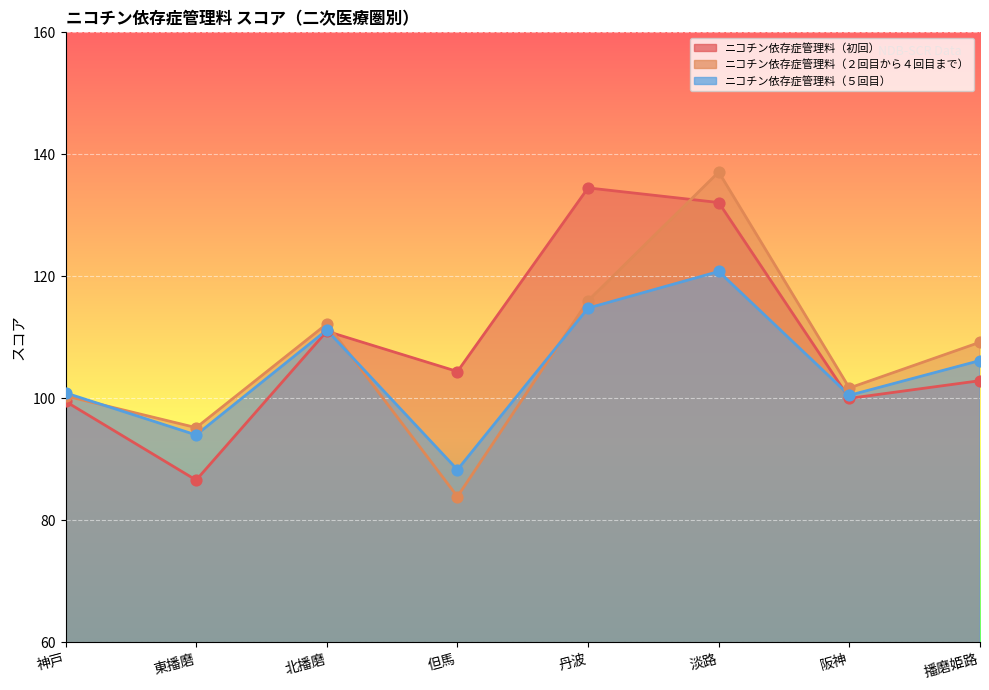

What is the total value across all series at 北播磨?

334.4